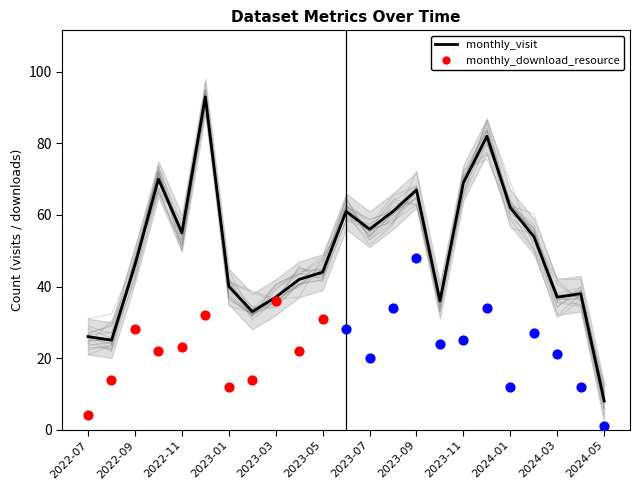

What is the change in value from 2022-07 to 2023-05?

+18